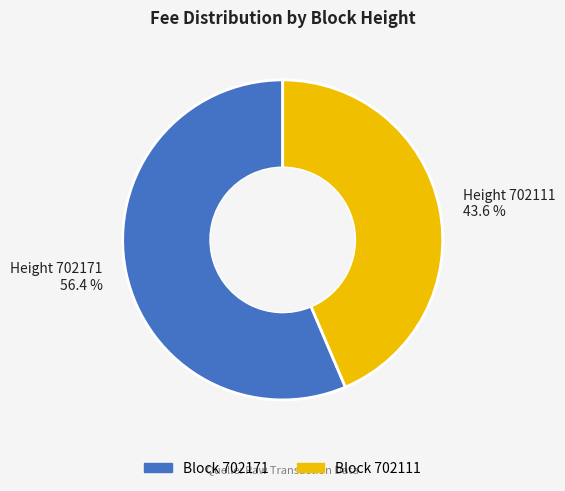

Rank the categories by value from highest to lowest.

Height 702171 56.4 %, Height 702111 43.6 %